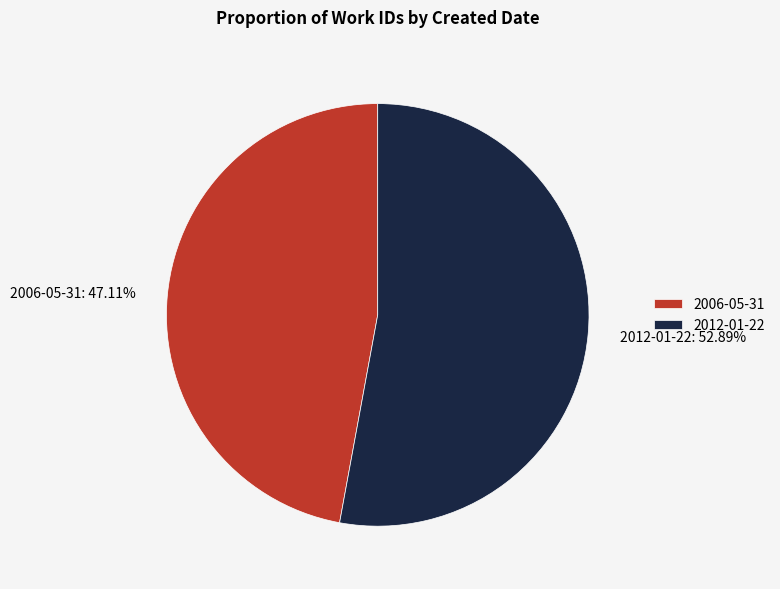

Is the sum of 2012-01-22 and 2006-05-31 greater than half?

Yes